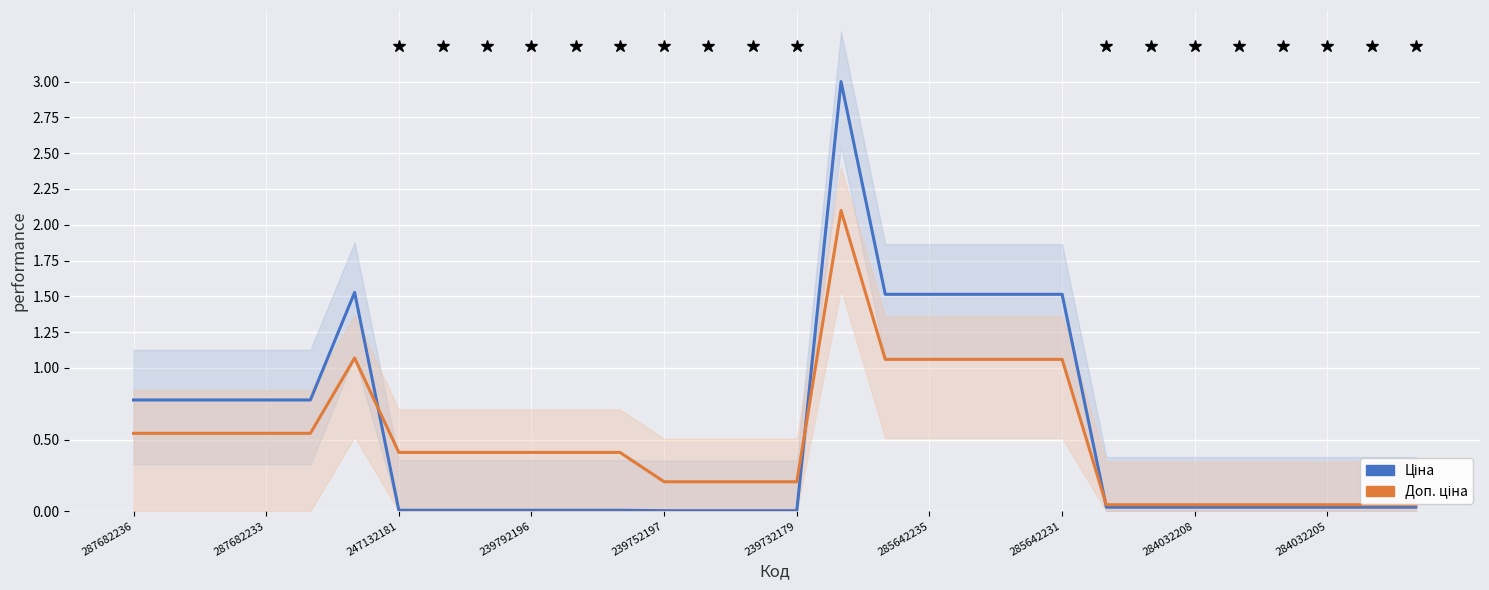

Reading left to right, extract all data points from this chart.

Ціна: 0.8	0.8	0.8	0.8	0.8	1.5	0.0	0.0	0.0	0.0	0.0	0.0	0.0	0.0	0.0	0.0	3.0	1.5	1.5	1.5	1.5	1.5	0.0	0.0	0.0	0.0	0.0	0.0	0.0	0.0
Доп. ціна: 0.5	0.5	0.5	0.5	0.5	1.1	0.4	0.4	0.4	0.4	0.4	0.4	0.2	0.2	0.2	0.2	2.1	1.1	1.1	1.1	1.1	1.1	0.0	0.0	0.0	0.0	0.0	0.0	0.0	0.0